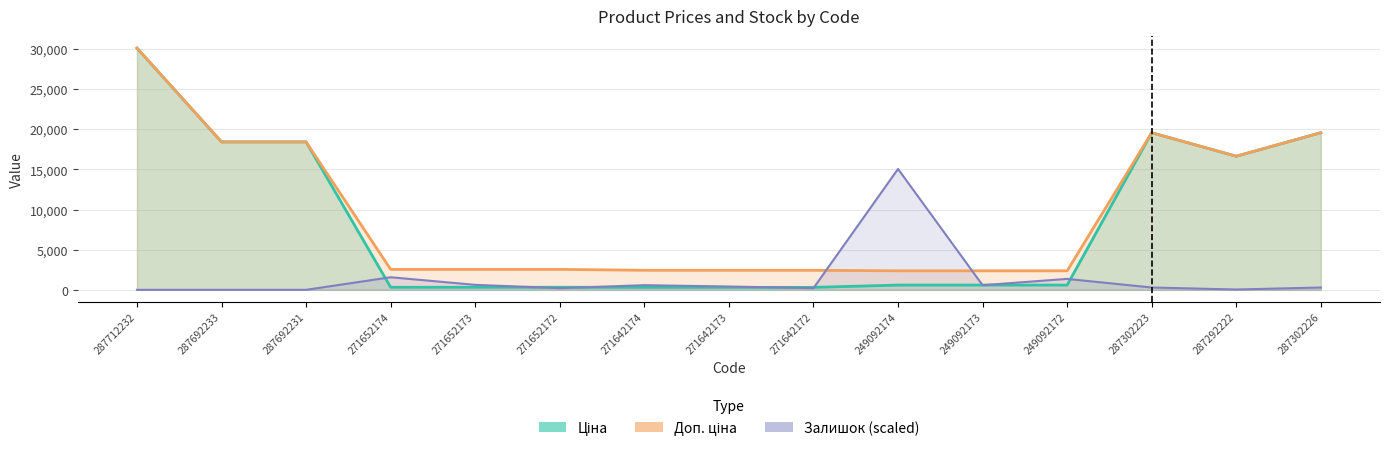

Which series changed the most between 287712232 and 287302223?

Ціна